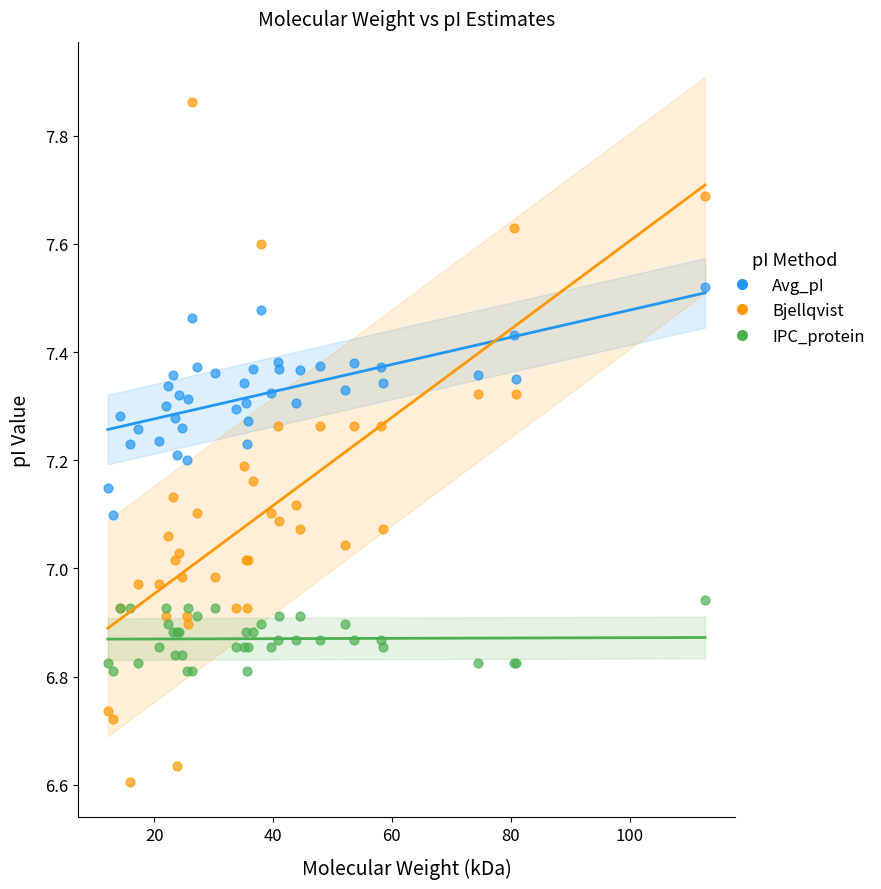

Which series has the widest spread of Y values?

Bjellqvist